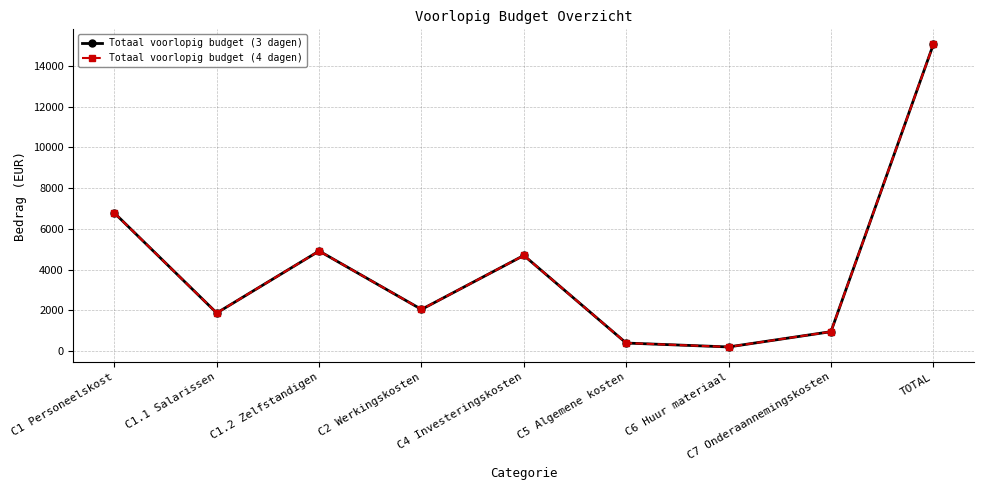

Where is the first local minimum for Totaal voorlopig budget (4 dagen)?

C1.1 Salarissen